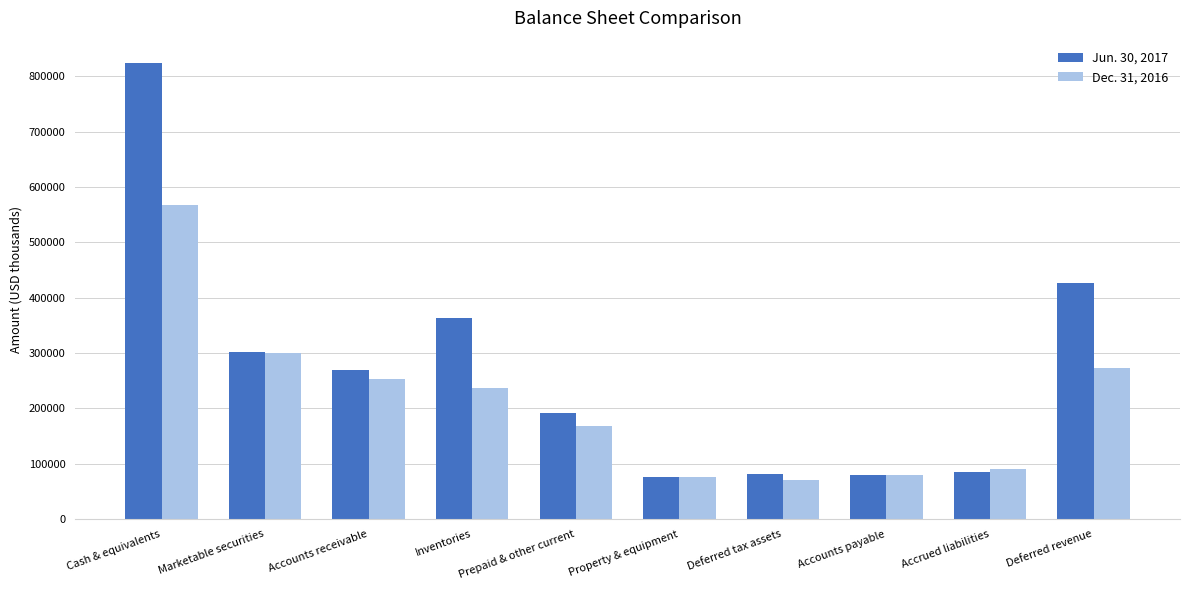

What is the difference between the maximum and second lowest values in the Jun. 30, 2017 series?

743057